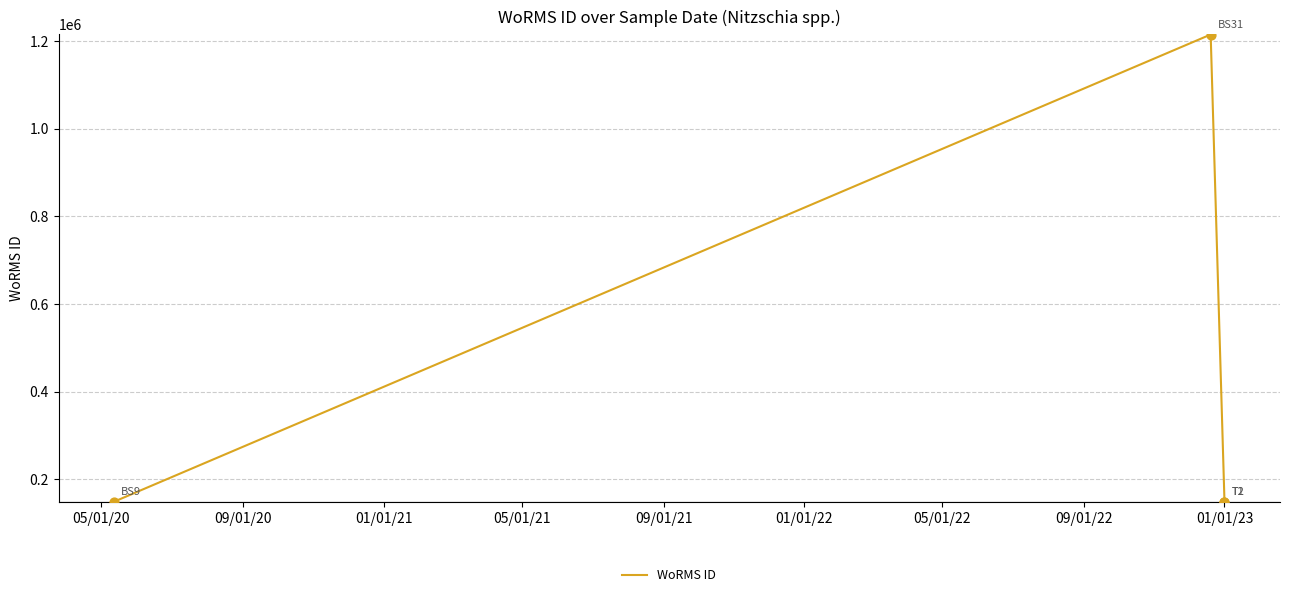

What is the ratio of the value at 05/01/21 to the value at 09/01/20?

0.1